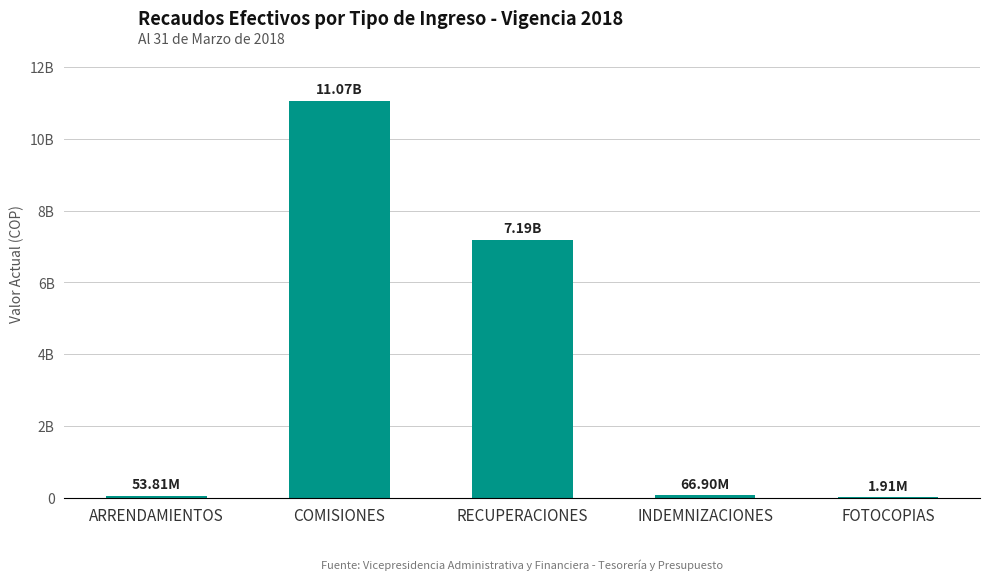

Are the bars horizontal?

No